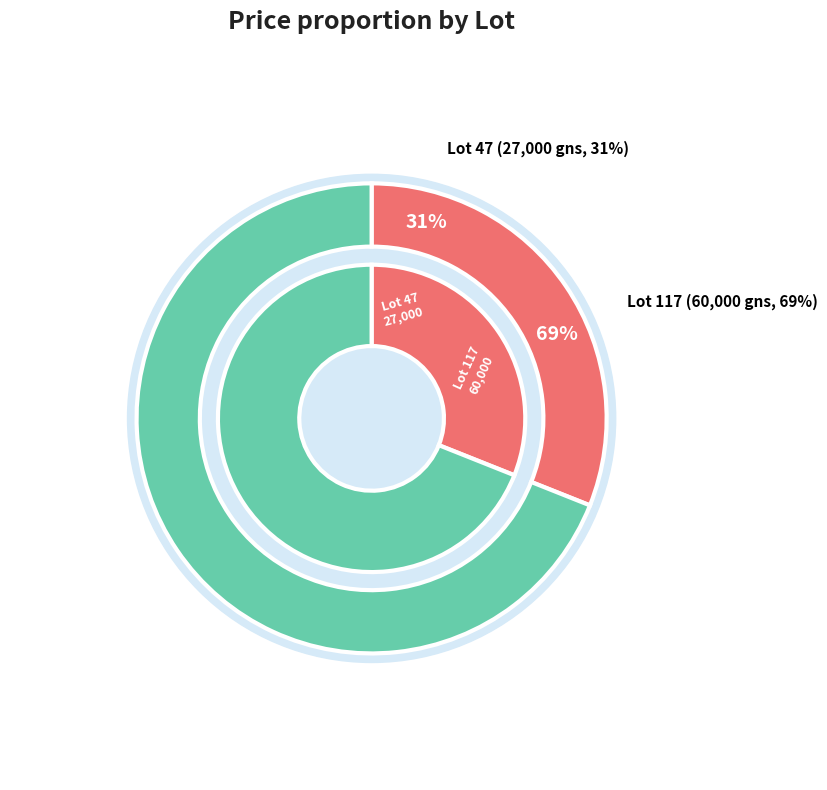

Rank the categories by value from highest to lowest.

Lot 117, Lot 47